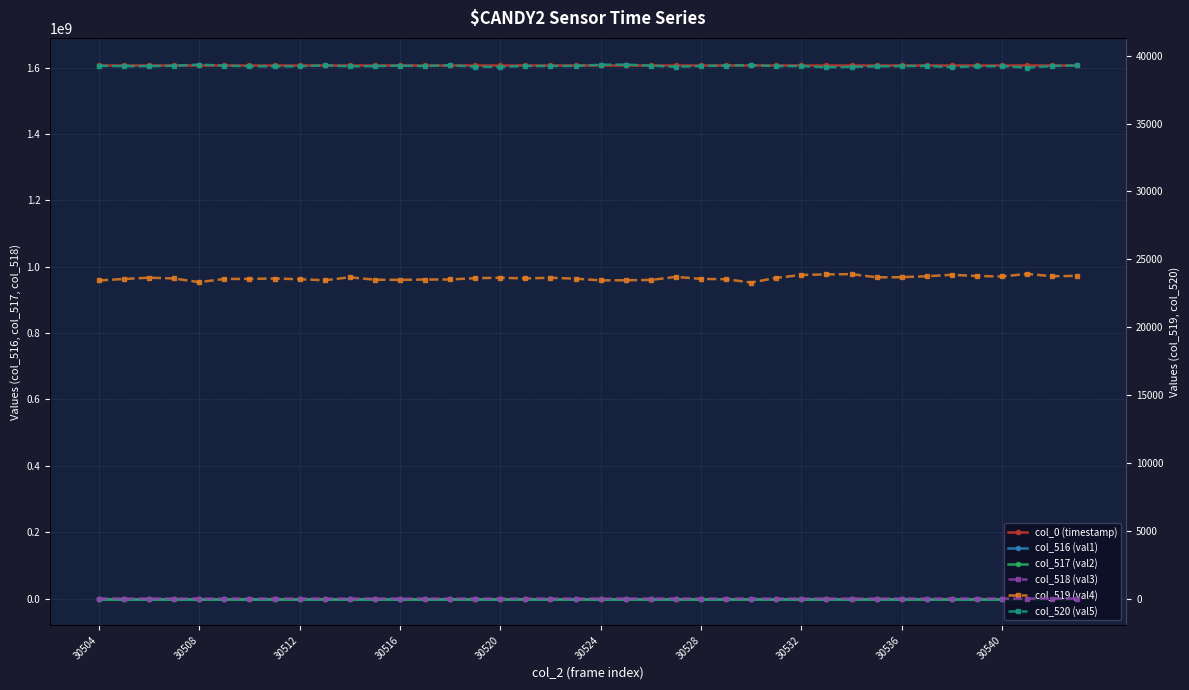

Reading left to right, extract all data points from this chart.

col_0 (timestamp): 1608926406.6	1608926420.6	1608926434.4	1608926448.4	1608926462.3	1608926476.1	1608926489.9	1608926503.9	1608926517.9	1608926531.9	1608926545.7	1608926559.5	1608926573.5	1608926587.4	1608926601.3	1608926615.3	1608926629.2	1608926643.0	1608926656.8	1608926670.8	1608926684.6	1608926698.5	1608926712.5	1608926726.3	1608926740.3	1608926754.3	1608926768.1	1608926781.9	1608926795.8	1608926809.7	1608926823.7	1608926837.5	1608926851.4	1608926865.4	1608926879.2	1608926893.2	1608926907.0	1608926920.8	1608926934.8	1608926948.7
col_516 (val1): 2845.0	2761.0	2668.0	2697.0	2887.0	2728.0	2765.0	2744.0	2792.0	2799.0	2657.0	2819.0	2792.0	2799.0	2732.0	2746.0	2724.0	2711.0	2668.0	2722.0	2760.0	2740.0	2800.0	2657.0	2743.0	2738.0	2953.0	2675.0	2464.0	2514.0	2460.0	2660.0	2628.0	2545.0	2536.0	2555.0	2581.0	2494.0	2555.0	2480.0
col_517 (val2): 2843.0	2761.0	2667.0	2697.0	2887.0	2728.0	2764.0	2743.0	2790.0	2799.0	2657.0	2818.0	2792.0	2797.0	2729.0	2746.0	2724.0	2711.0	2667.0	2722.0	2760.0	2739.0	2800.0	2656.0	2741.0	2738.0	2953.0	2675.0	2463.0	2513.0	2460.0	2660.0	2625.0	2545.0	2534.0	2555.0	2581.0	2493.0	2555.0	2479.0
col_518 (val3): 2.0	0.0	1.0	0.0	0.0	0.0	1.0	1.0	2.0	0.0	0.0	1.0	0.0	2.0	3.0	0.0	0.0	0.0	1.0	0.0	0.0	1.0	0.0	1.0	2.0	0.0	0.0	0.0	1.0	1.0	0.0	0.0	3.0	0.0	2.0	0.0	0.0	1.0	0.0	1.0
col_519 (val4): 23437.0	23548.0	23642.0	23582.0	23312.0	23549.0	23555.0	23581.0	23530.0	23449.0	23672.0	23491.0	23481.0	23506.0	23509.0	23607.0	23638.0	23587.0	23635.0	23571.0	23445.0	23454.0	23474.0	23701.0	23556.0	23527.0	23287.0	23630.0	23842.0	23883.0	23903.0	23668.0	23679.0	23748.0	23855.0	23764.0	23731.0	23923.0	23748.0	23776.0
col_520 (val5): 39253.0	39226.0	39225.0	39256.0	39336.0	39258.0	39215.0	39210.0	39213.0	39287.0	39206.0	39225.0	39262.0	39230.0	39294.0	39182.0	39173.0	39237.0	39232.0	39242.0	39330.0	39341.0	39261.0	39177.0	39236.0	39270.0	39295.0	39230.0	39229.0	39138.0	39172.0	39207.0	39228.0	39242.0	39144.0	39216.0	39223.0	39118.0	39232.0	39279.0